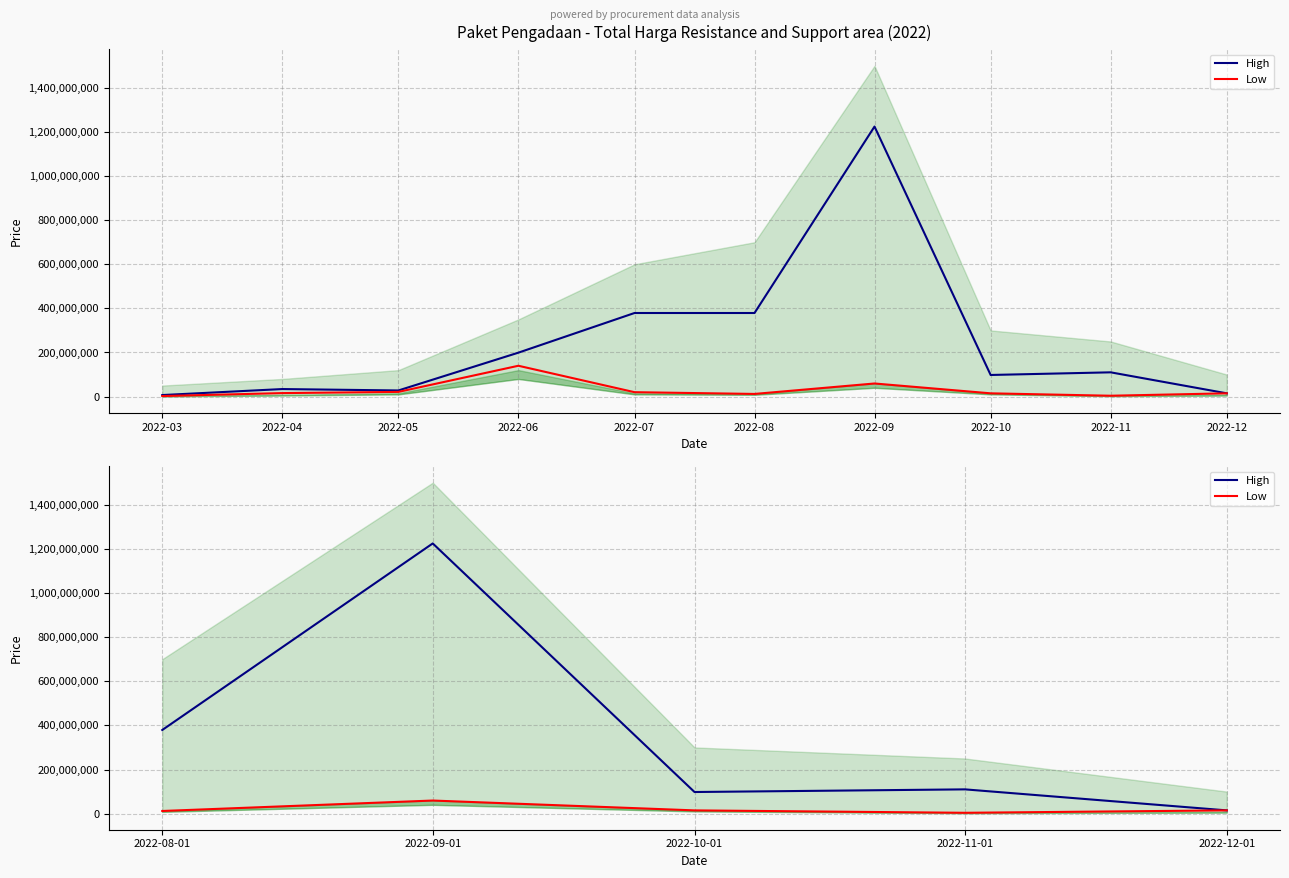

List the series in order of their overall mean, lowest first.

Low, High